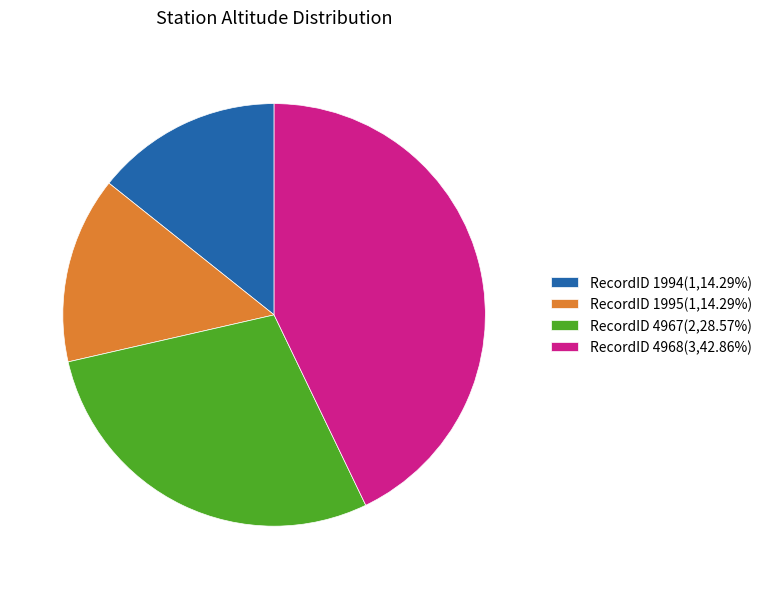

Combined, do RecordID 4967(2,28.57%) and RecordID 4968(3,42.86%) account for over 50%?

Yes